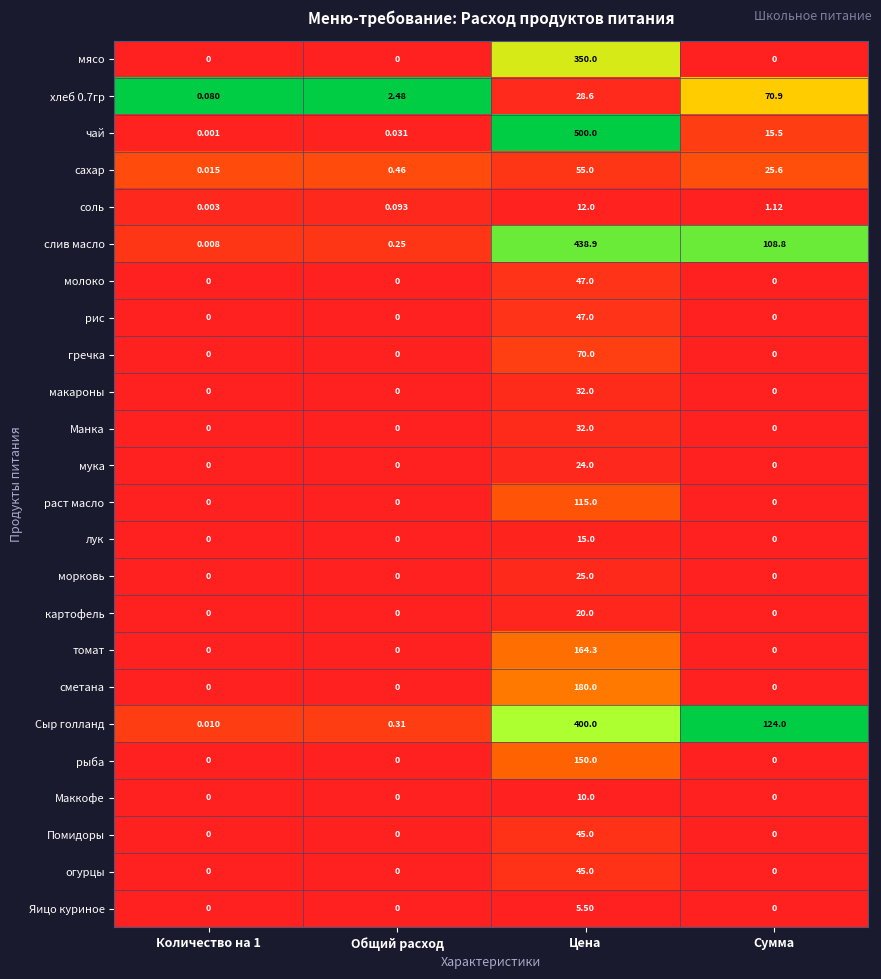

Which series has the widest spread of values?

чай